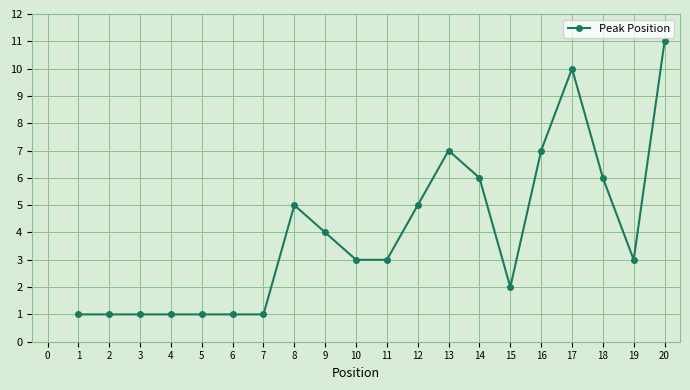

Reading right to left, transcribe all the data shown in this chart.

11	3	6	10	7	2	6	7	5	3	3	4	5	1	1	1	1	1	1	1